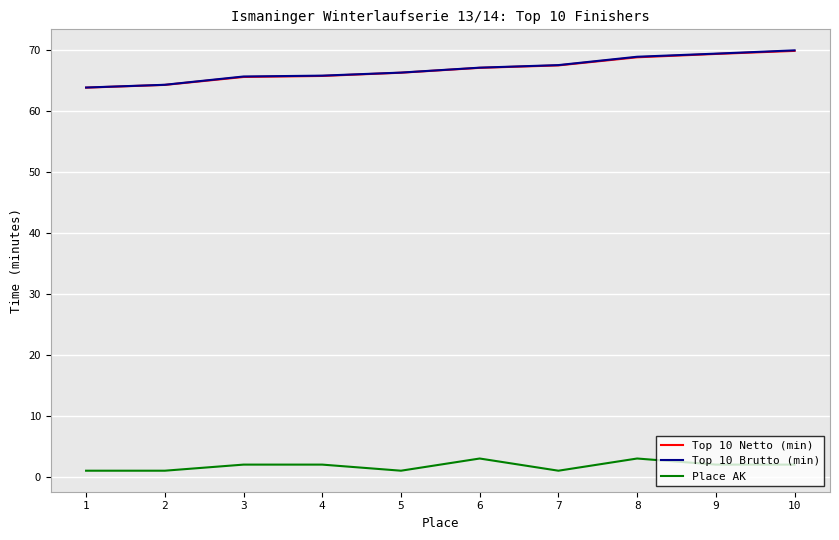

What value does the Top 10 Netto (min) series have at 8?

68.8